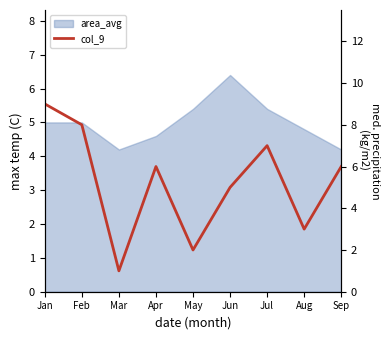

Which label corresponds to the smallest value in the chart?

Mar